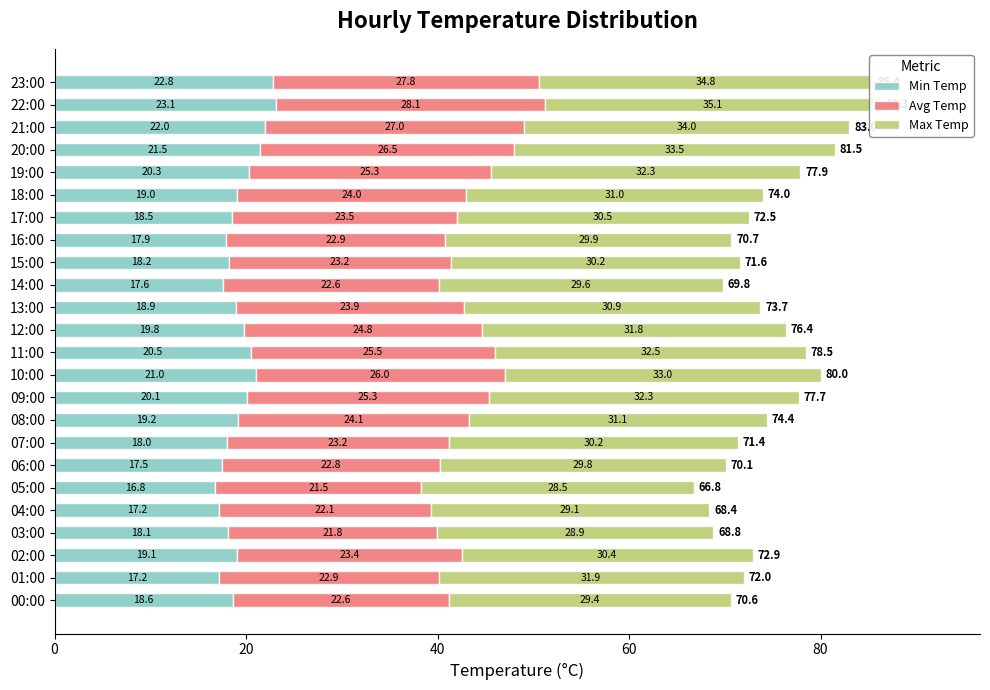

Where is Avg Temp nearest to the value 24?

18:00